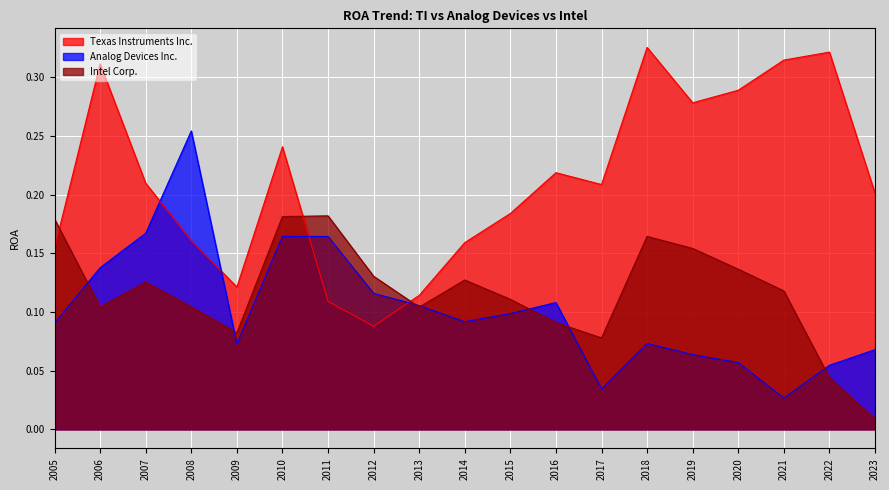

At which category does Intel Corp. reach its first local valley?

2006